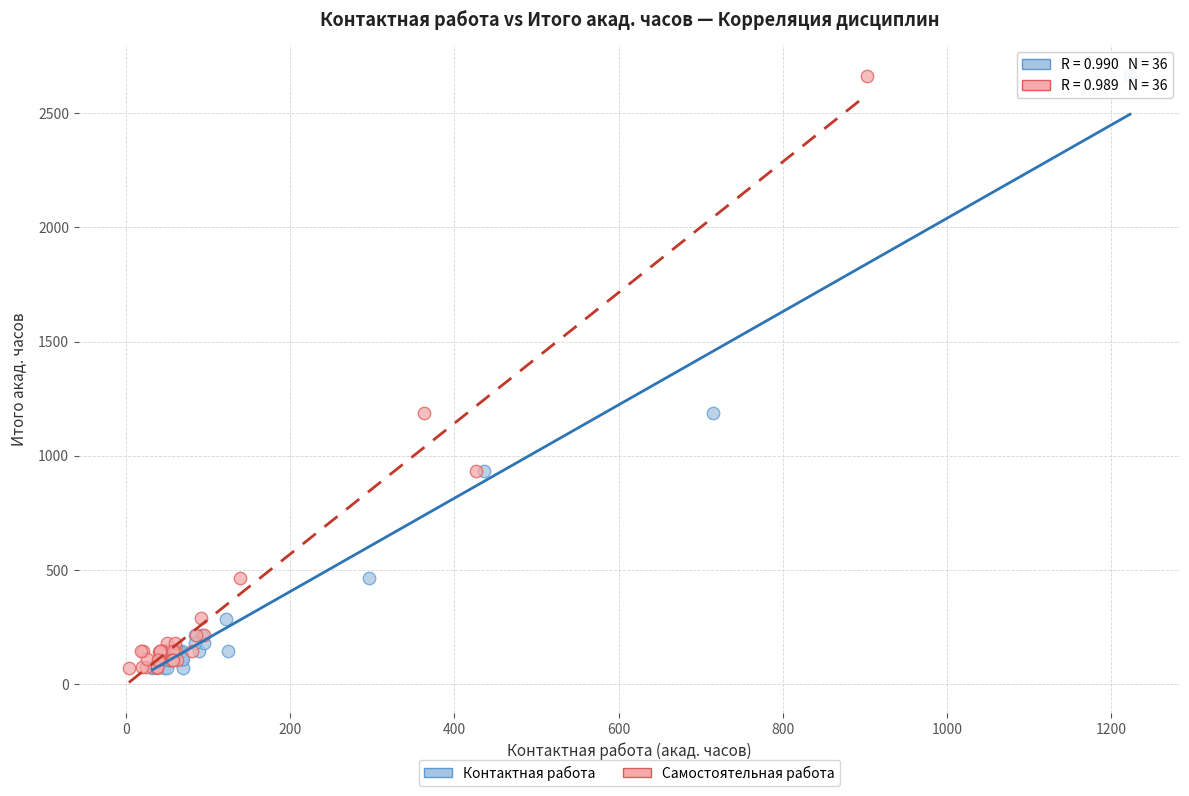

What are all the series names shown in the legend?

Контактная работа, Самостоятельная работа